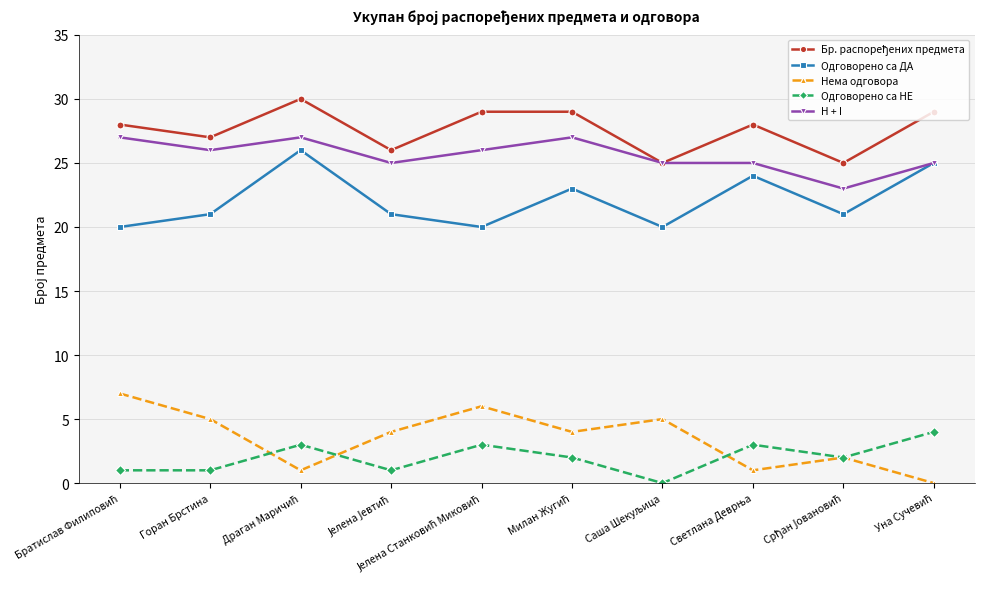

At how many categories does at least one series exceed 10?

10